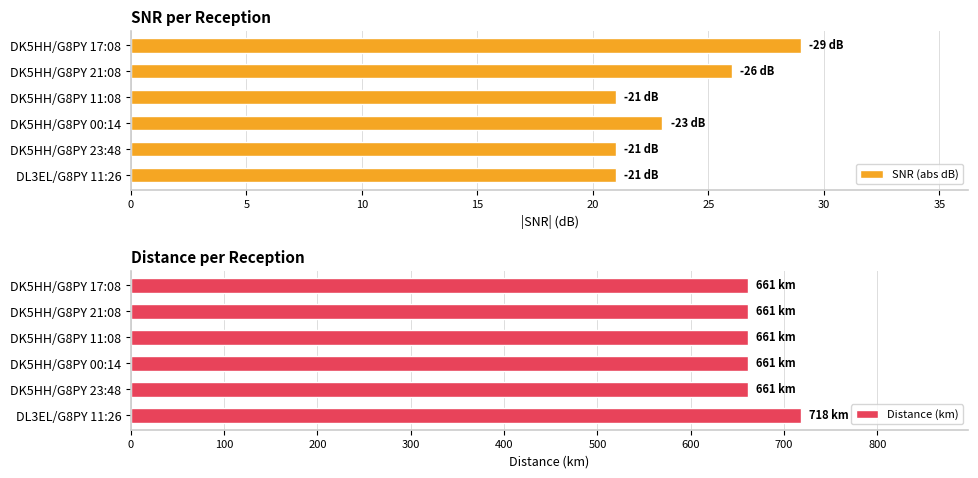

The Distance (km) series shows 661 at DK5HH/G8PY 11:08. True or false?

True